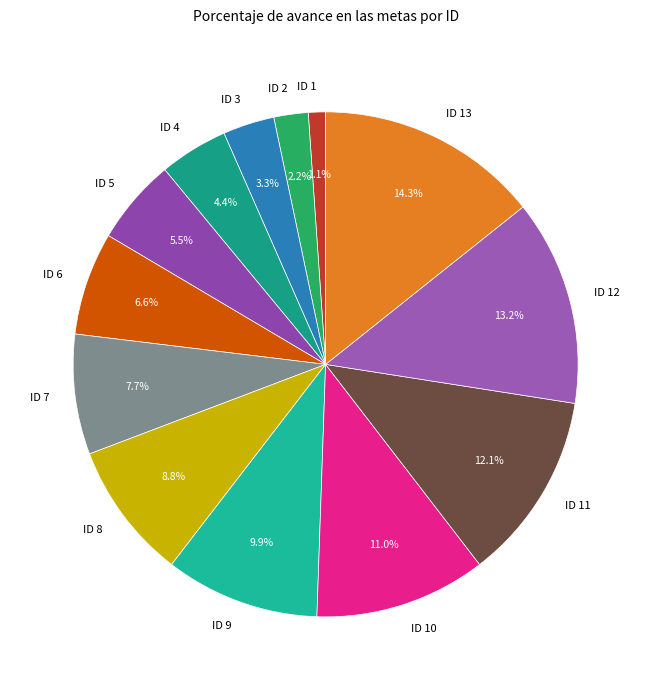

To the nearest percent, what percentage of the pie is ID 6?

7%